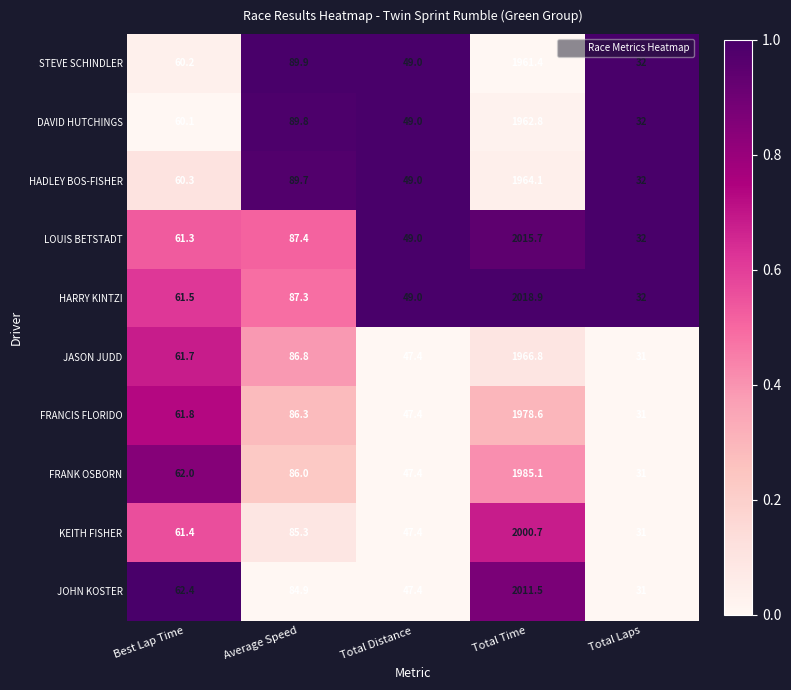

What is the total value across all series at Average Speed?

873.4